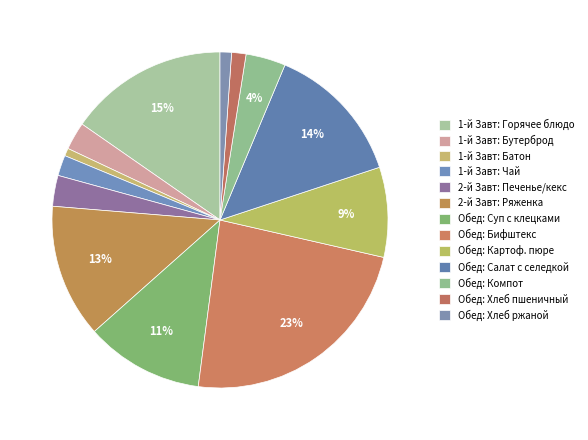

How many slices are in this pie chart?

13